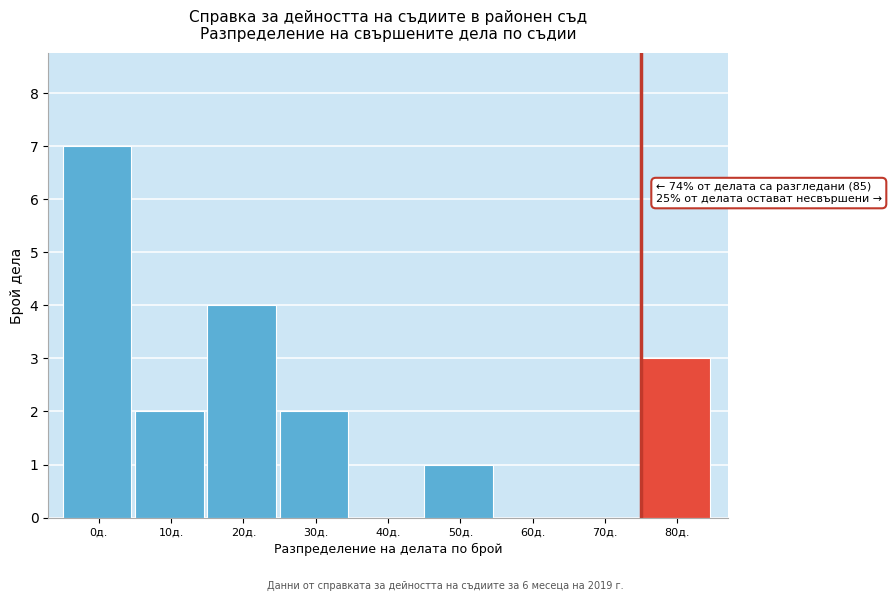

Reading right to left, list all the values displayed in this chart.

80д.=3	70д.=0	60д.=0	50д.=1	40д.=0	30д.=2	20д.=4	10д.=2	0д.=7